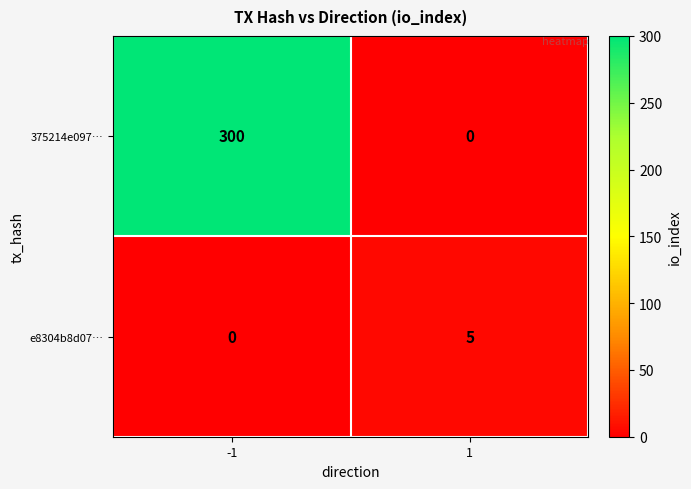

Which series has the largest total across all categories?

375214e097…